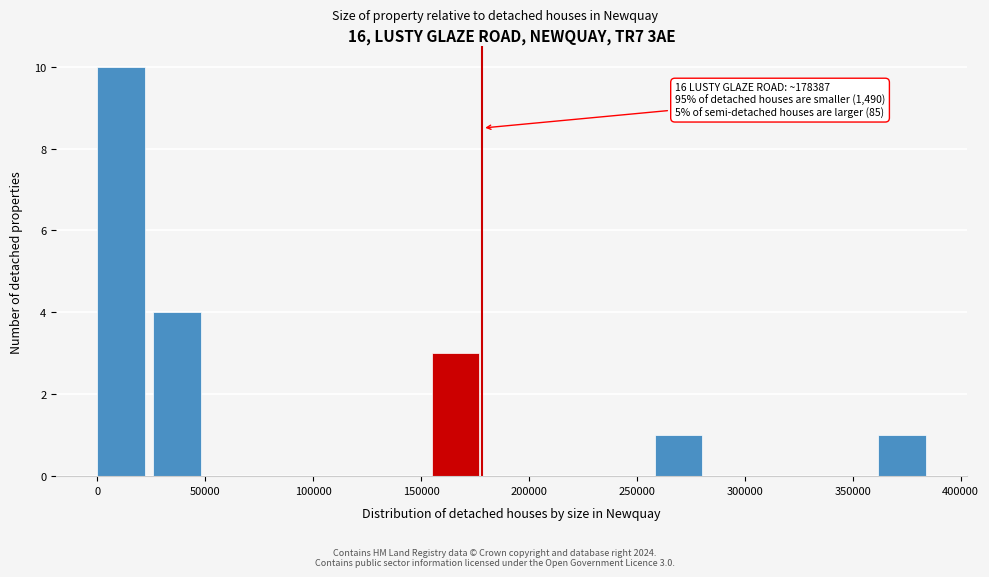

Over which range of the x-axis is the bar tallest?

0 to 25000